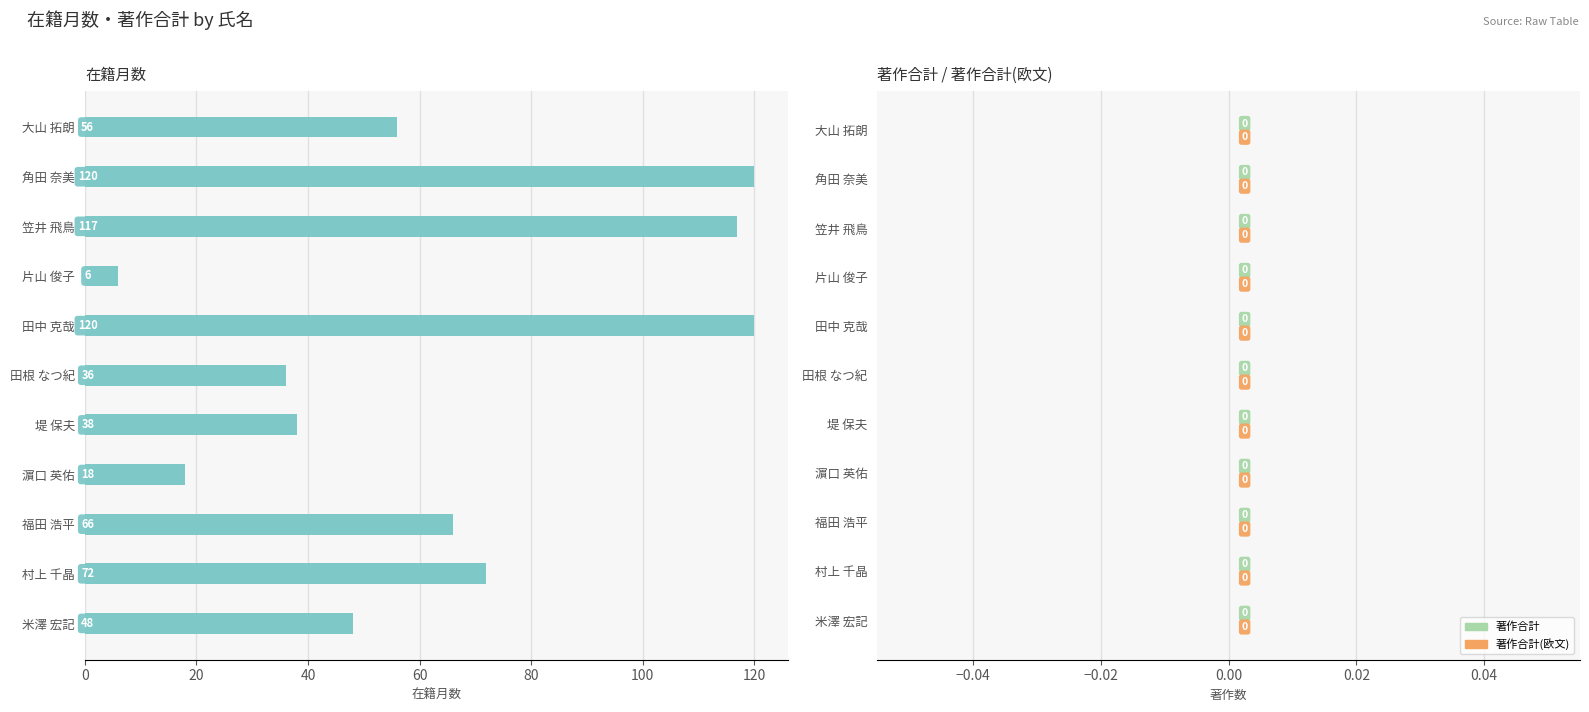

True or false: the data shows 56 at 大山 拓朗.

True